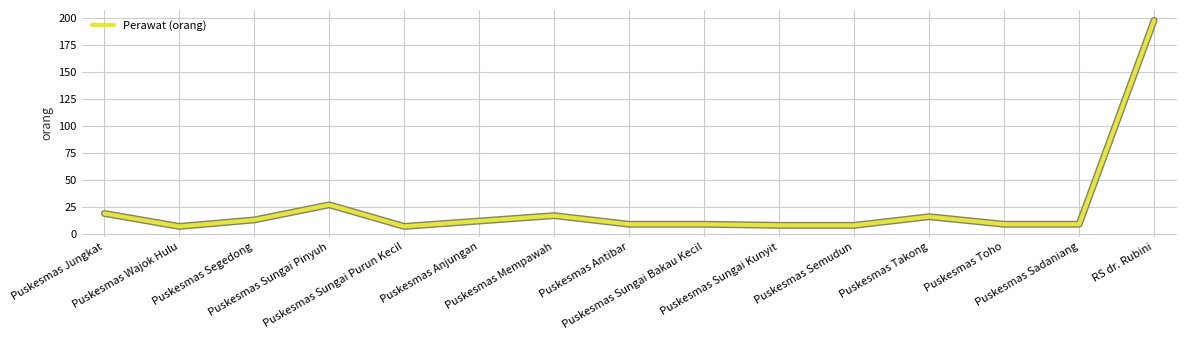

At which label is the value closest to 102?

Puskesmas Sungai Pinyuh